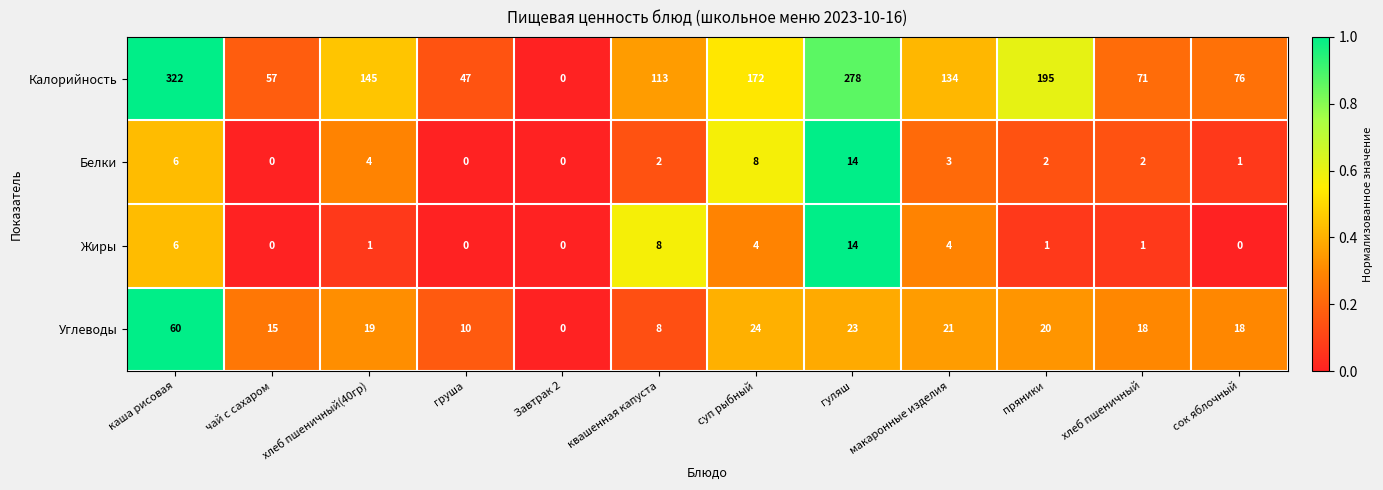

True or false: Белки has a value of 6 at хлеб пшеничный(40гр).

False